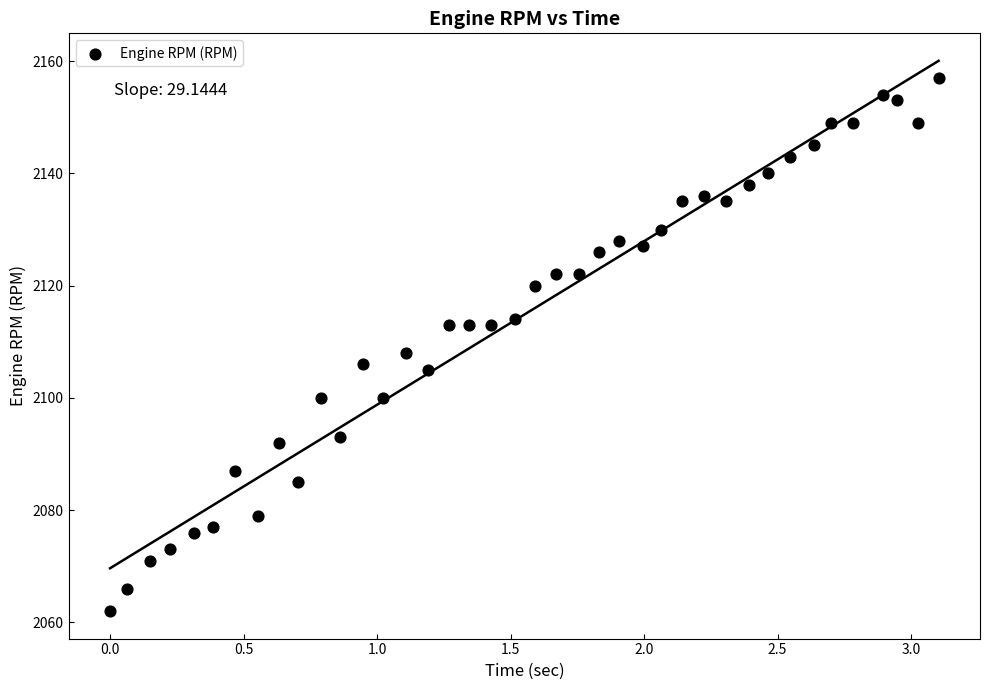

What is the range of Y values (max minus min)?

95